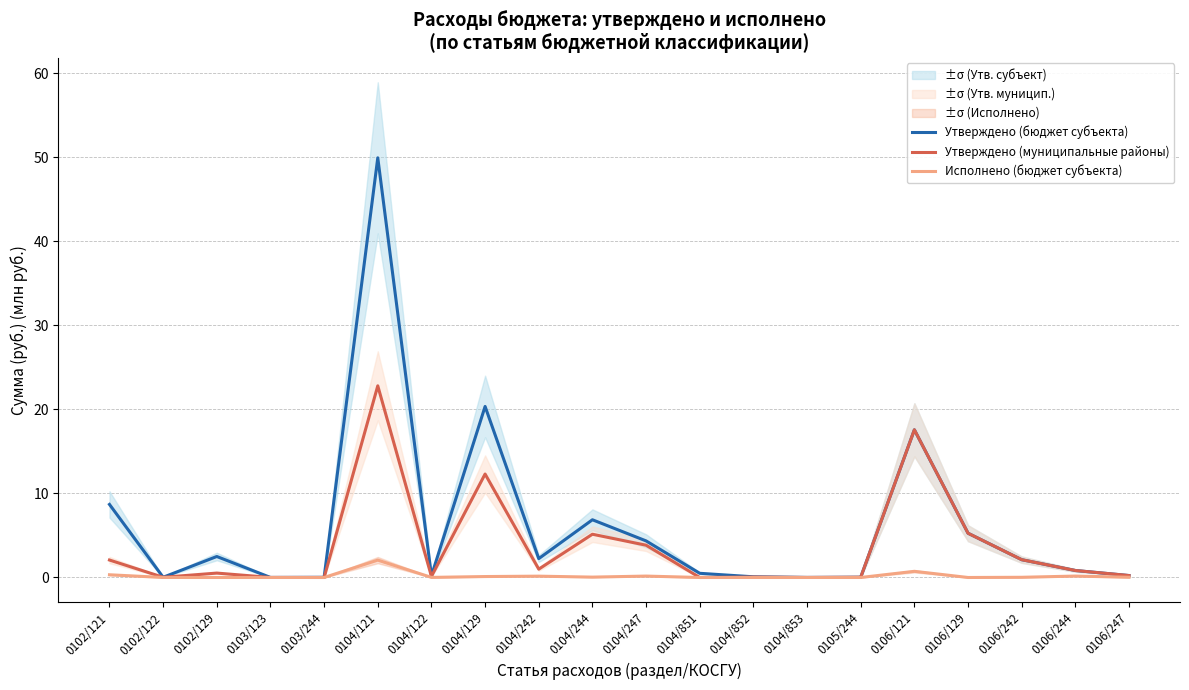

True or false: Утверждено (муниципальные районы) has a value of 1.1 at 0106/244.

False